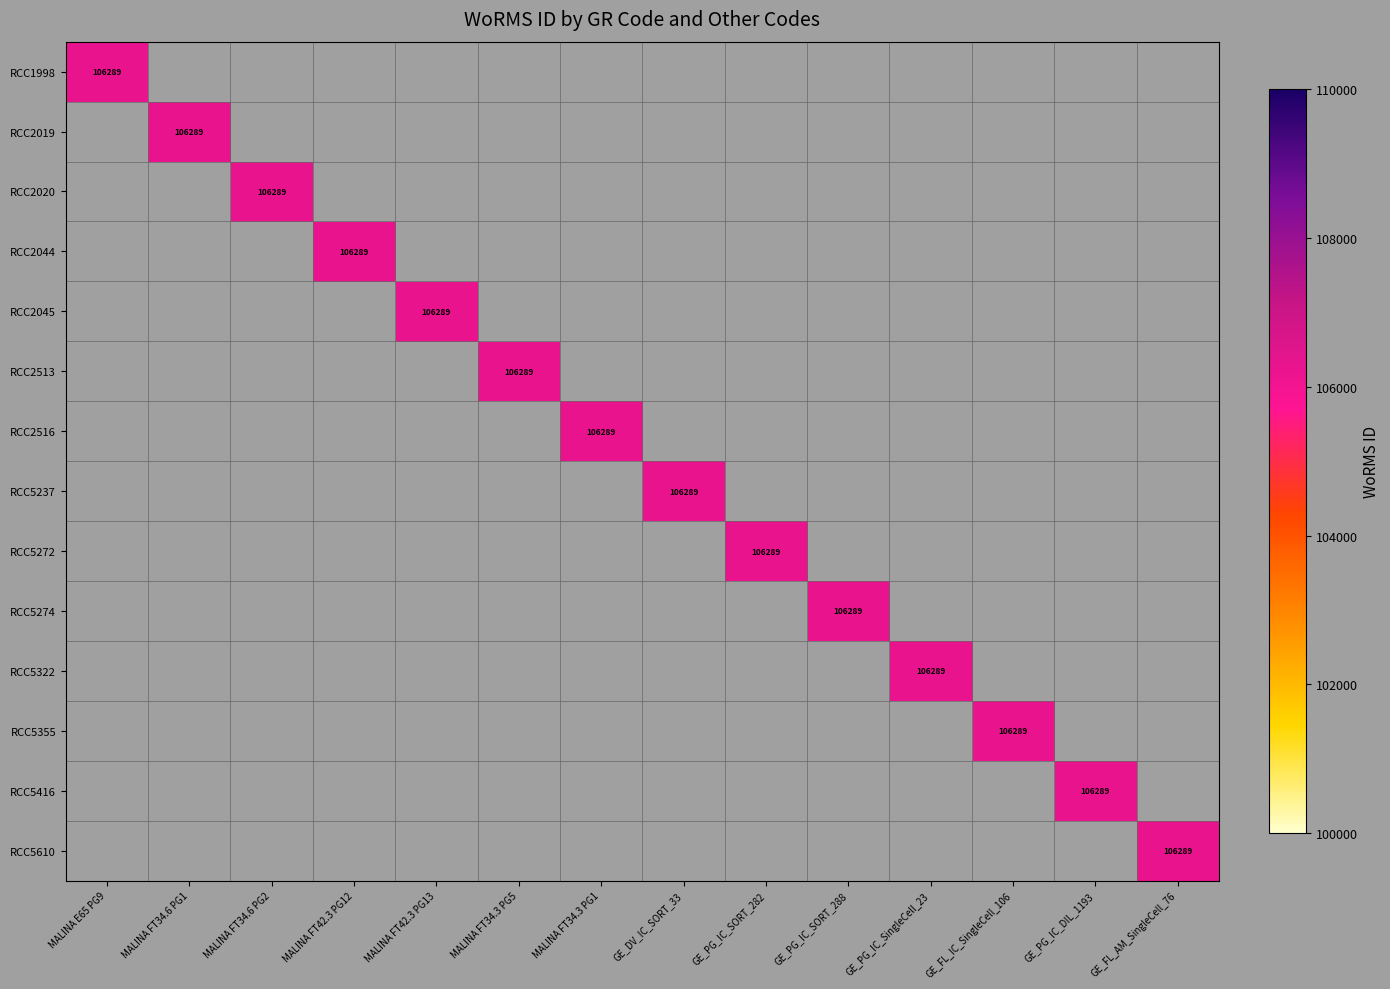

How many values in RCC5274 are above zero?

1